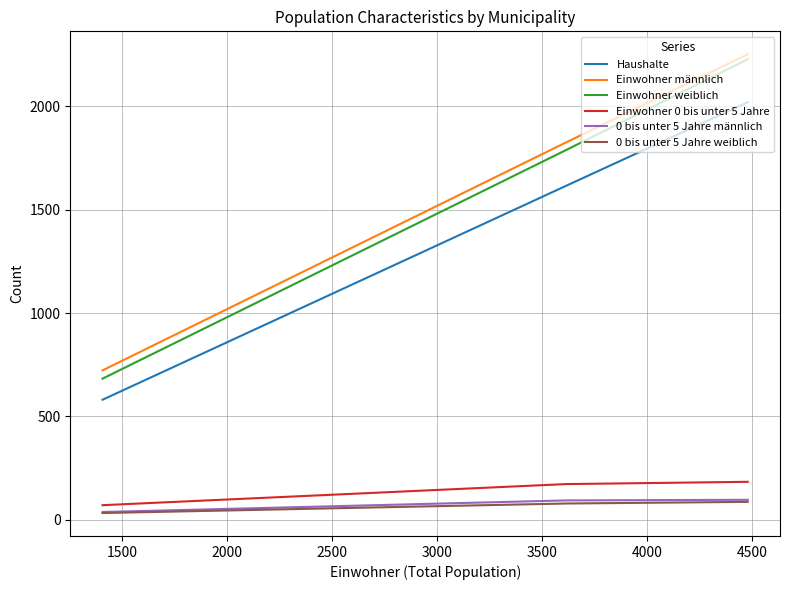

Does the chart have visible grid lines?

Yes